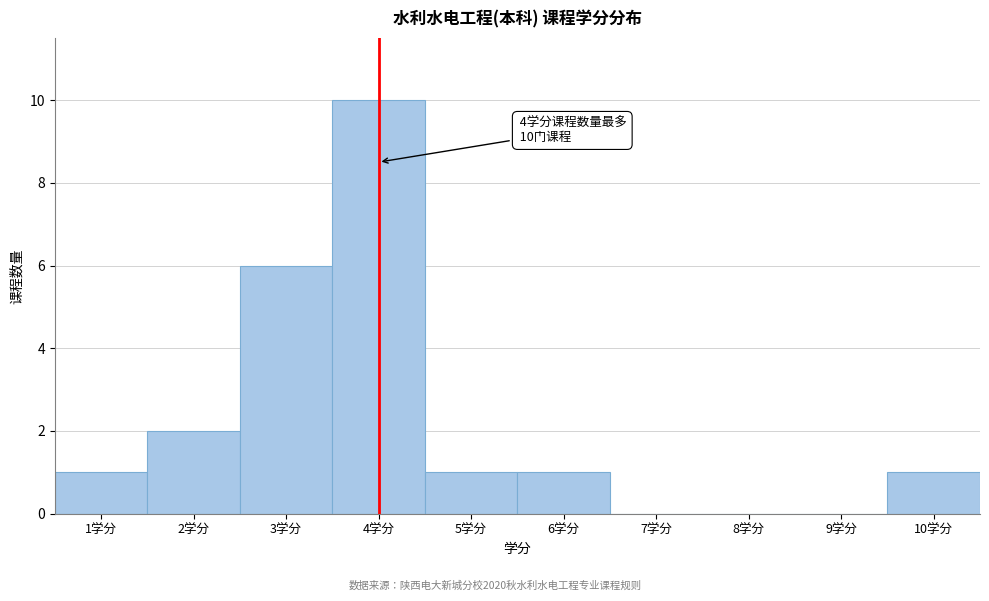

Over which range of the x-axis is the bar tallest?

3.5 to 4.5